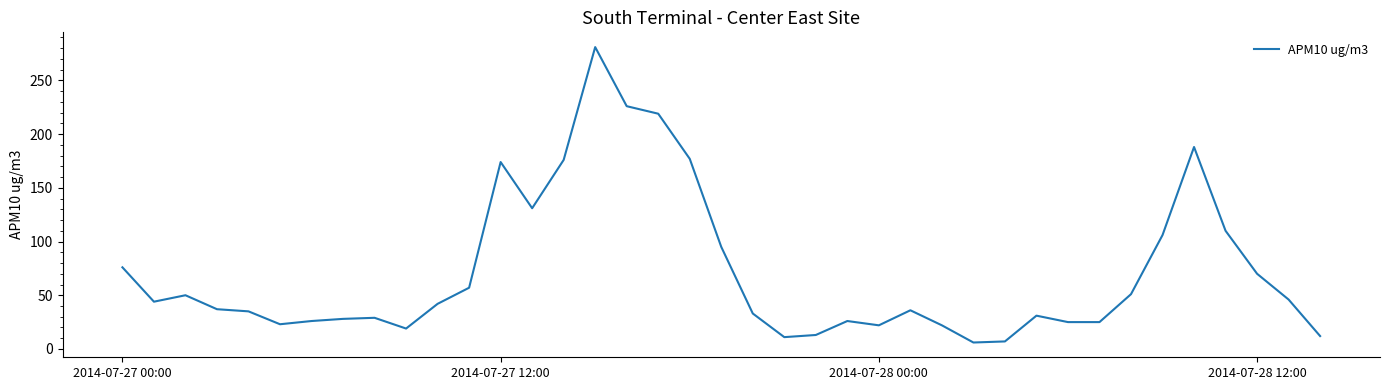

What is the maximum value shown in the chart?

281